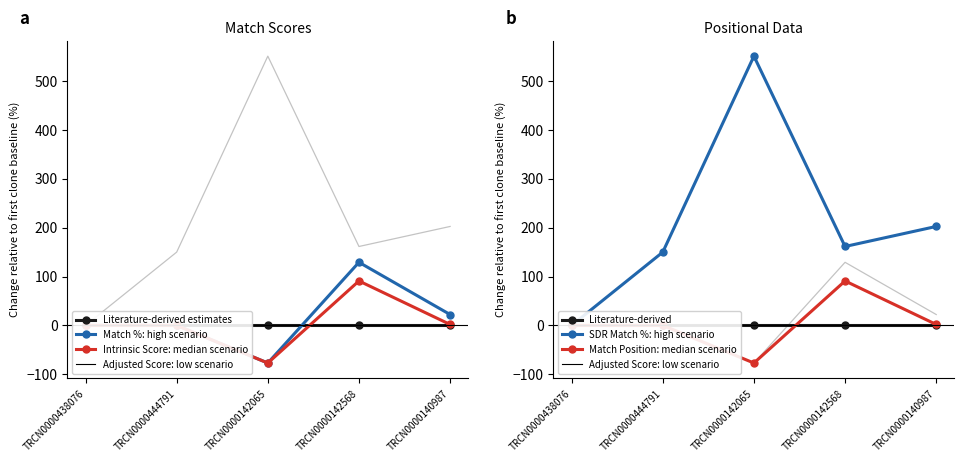

Is it true that Intrinsic Score (median) equals 32.8 at TRCN0000140987?

False